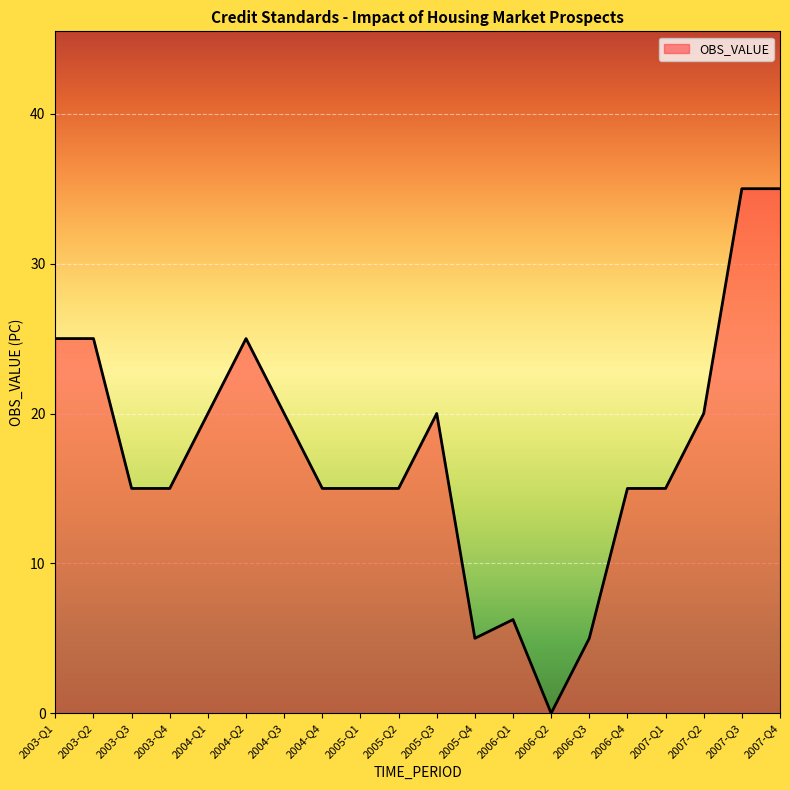

What position from the right is 2007-Q1?

4